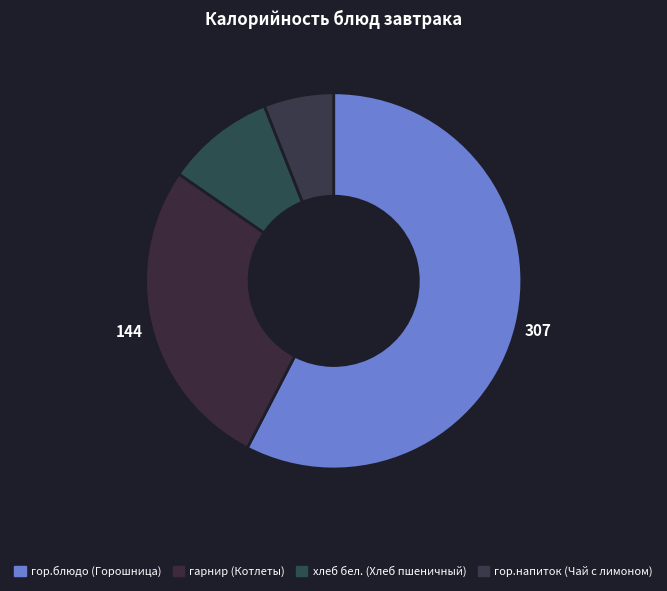

How many slices are in this pie chart?

4